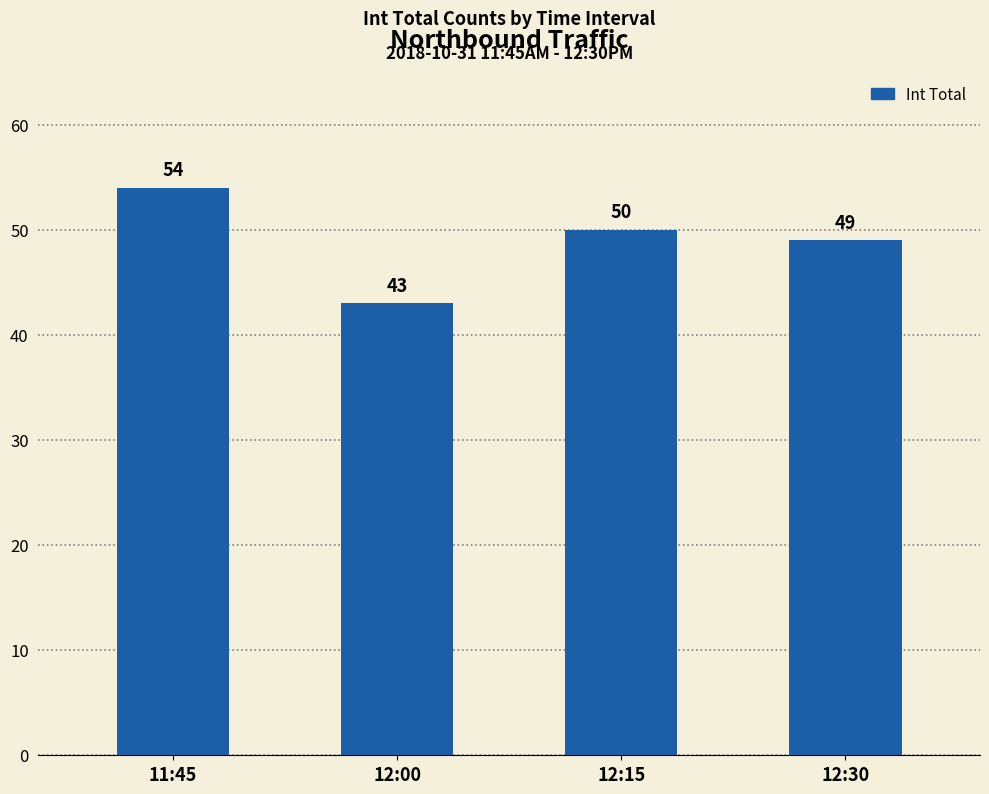

Reading left to right, transcribe all the data shown in this chart.

11:45=54	12:00=43	12:15=50	12:30=49